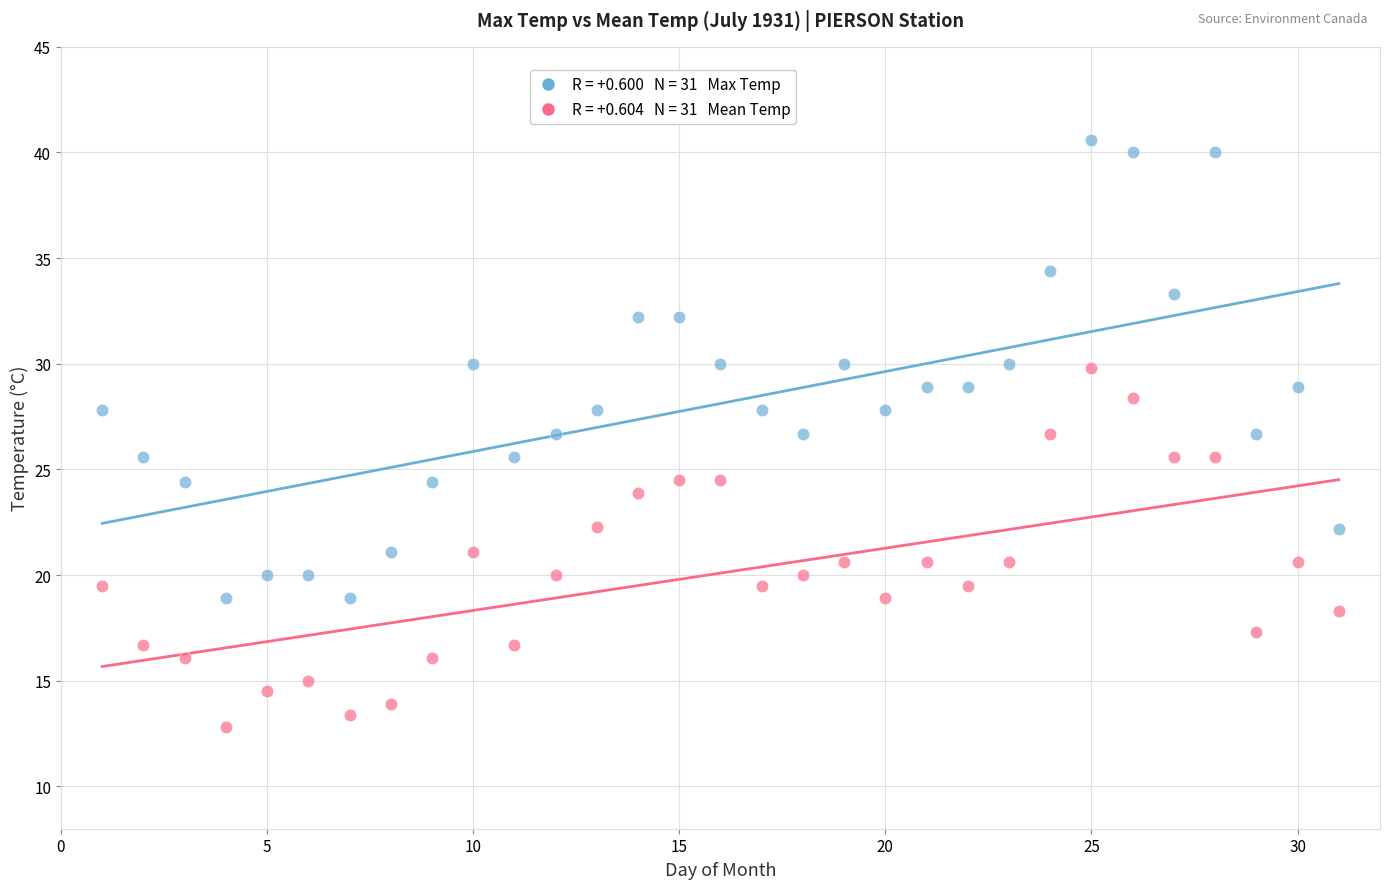

Across all data points, what is the range of X values (max minus min)?

30.0